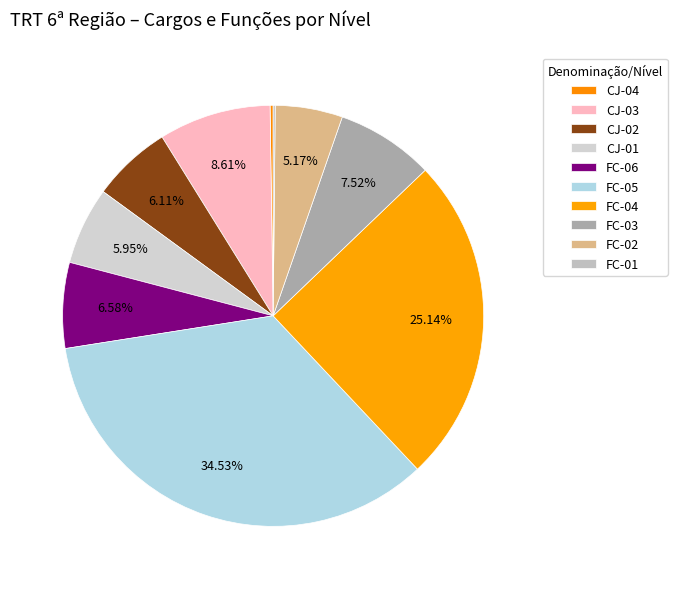

The CJ-03 slice represents 9% of the pie. True or false?

True